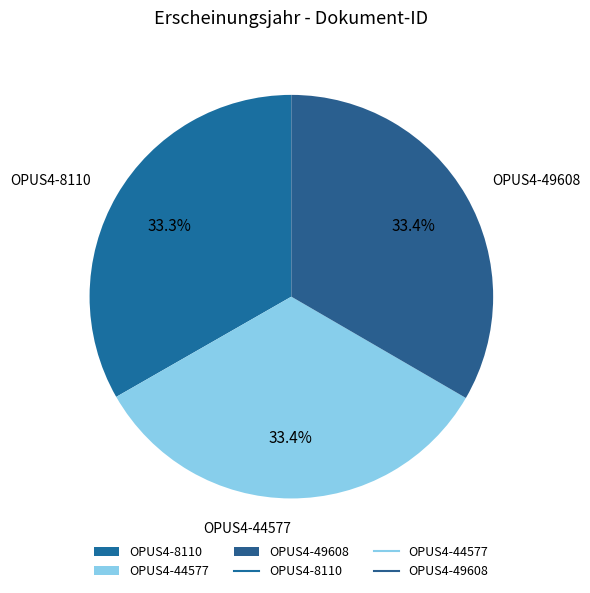

Count the number of slices in the pie.

3